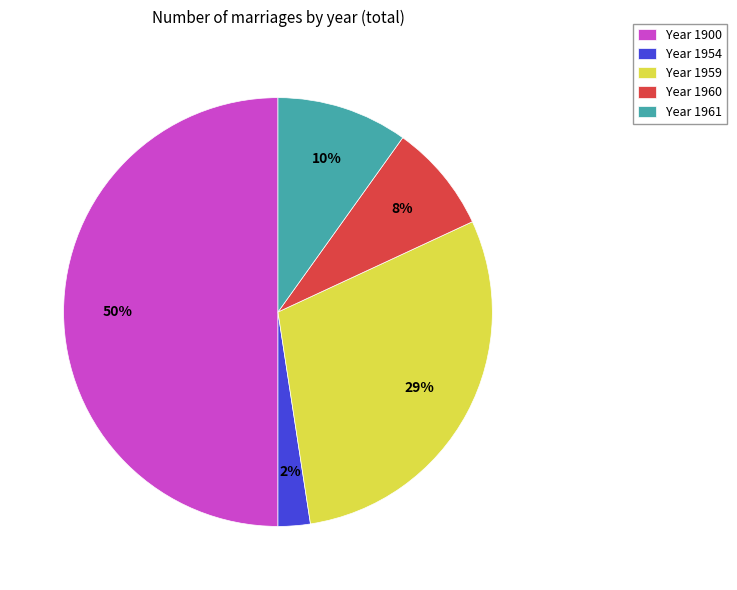

Do Year 1954 and Year 1961 together represent more than half of the pie?

No